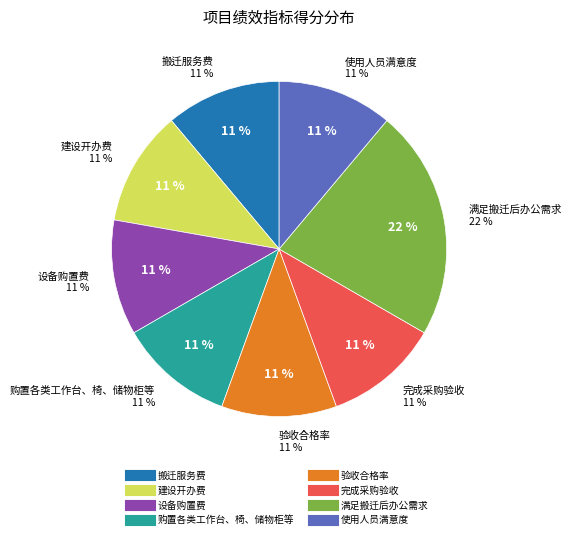

Is 验收合格率 the majority of the pie?

No